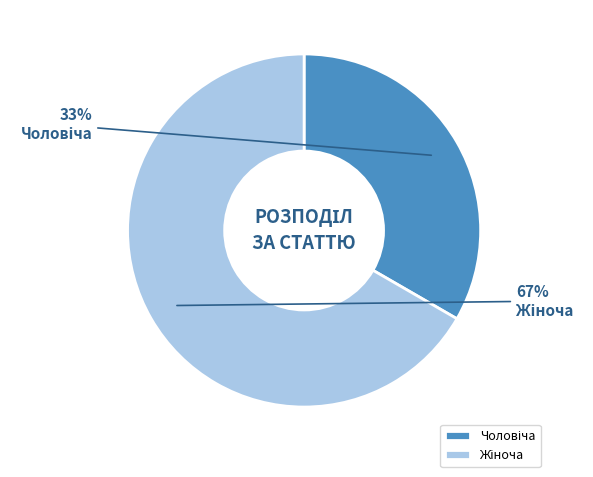

To the nearest percent, what is the average slice percentage?

50%